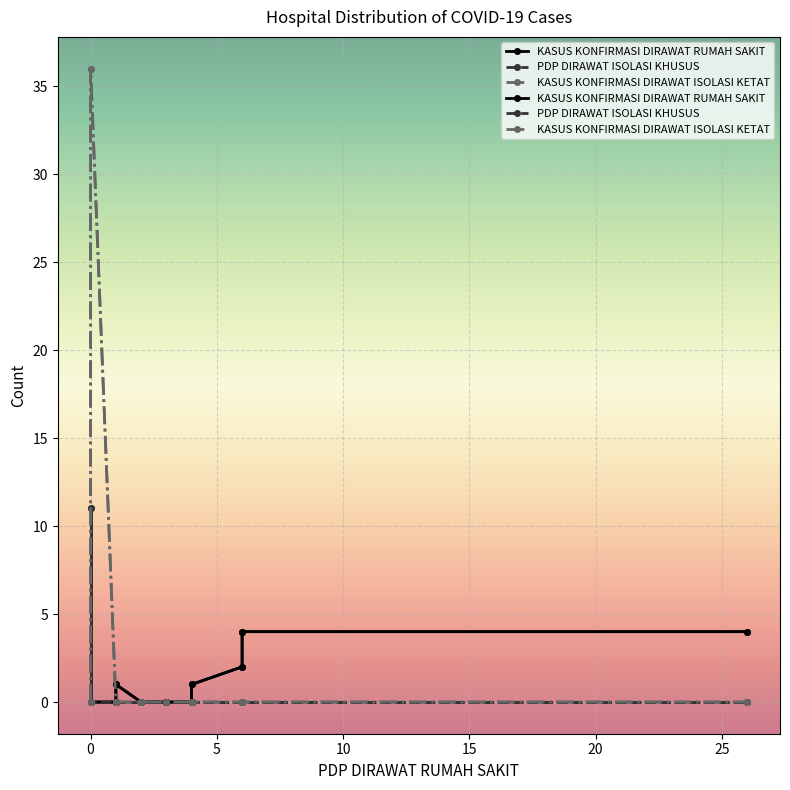

What is the average value of the KASUS KONFIRMASI DIRAWAT RUMAH SAKIT series?

1